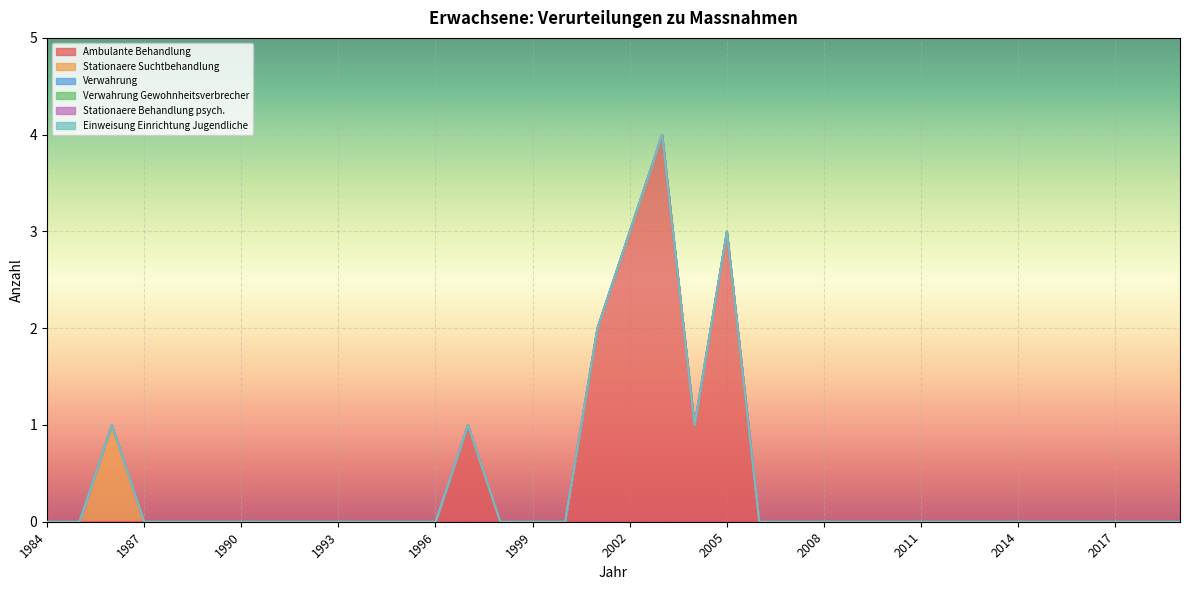

Is the value of Stationaere Suchtbehandlung at 2016 greater than the value of Stationaere Behandlung psych. at 2018?

No